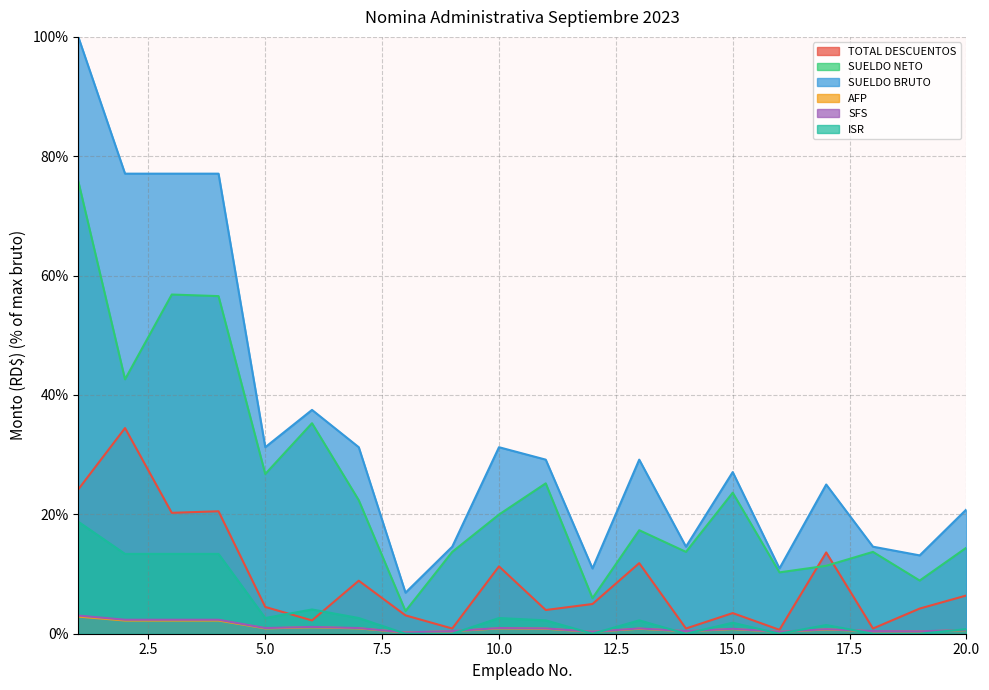

Is the value of SUELDO BRUTO at 16 greater than the value of SFS at 1?

Yes